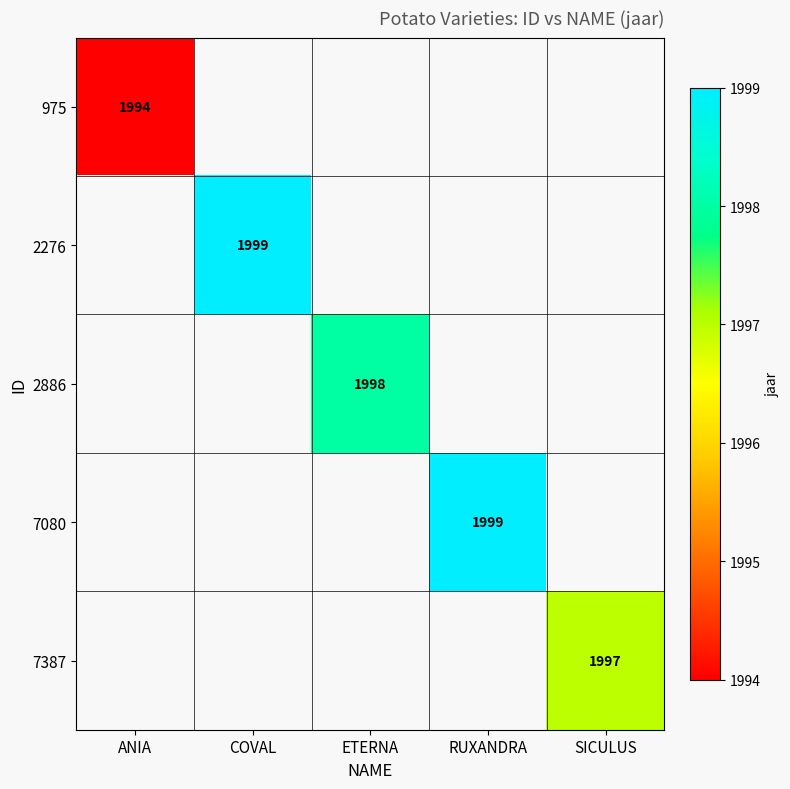

True or false: 2276 has a value of 3580 at COVAL.

False